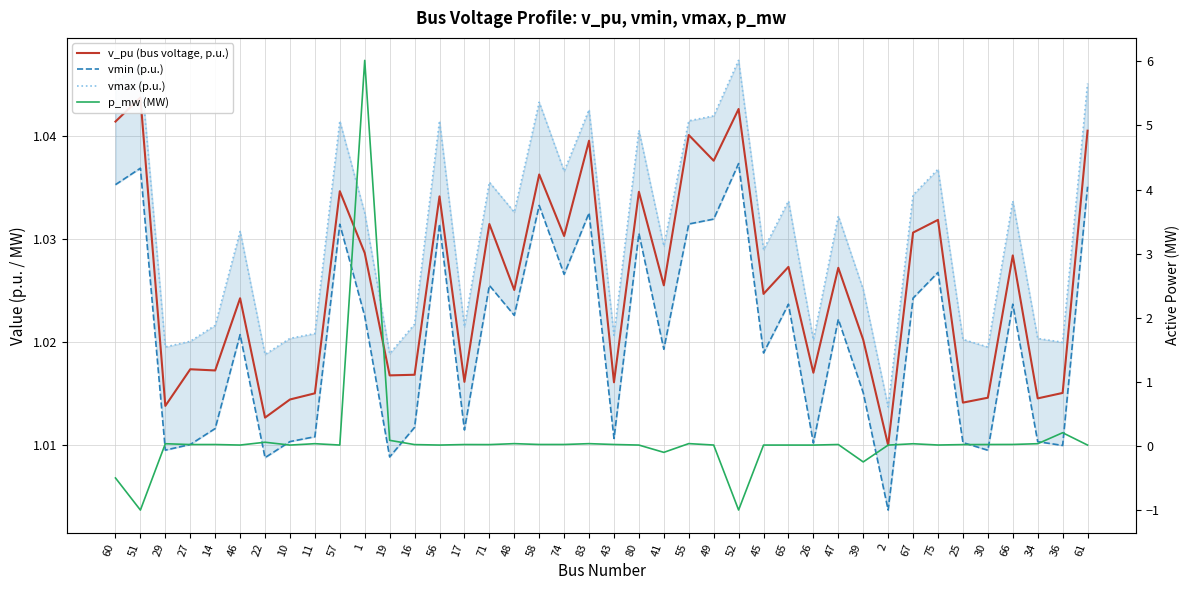

List the series in order of their peak value, highest first.

p_mw (MW), vmax (p.u.), v_pu (bus voltage, p.u.), vmin (p.u.)